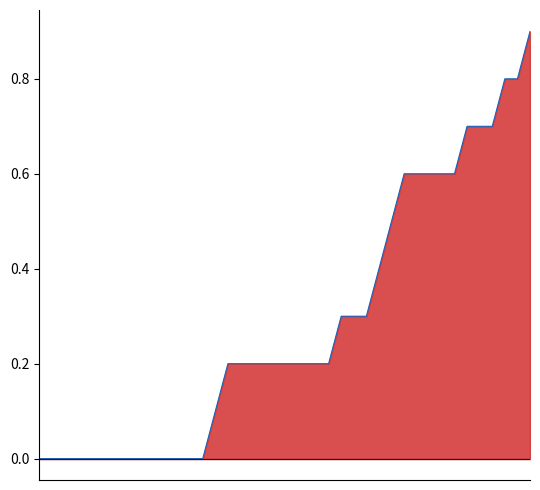

True or false: pos_line and neg_line intersect in this chart.

False